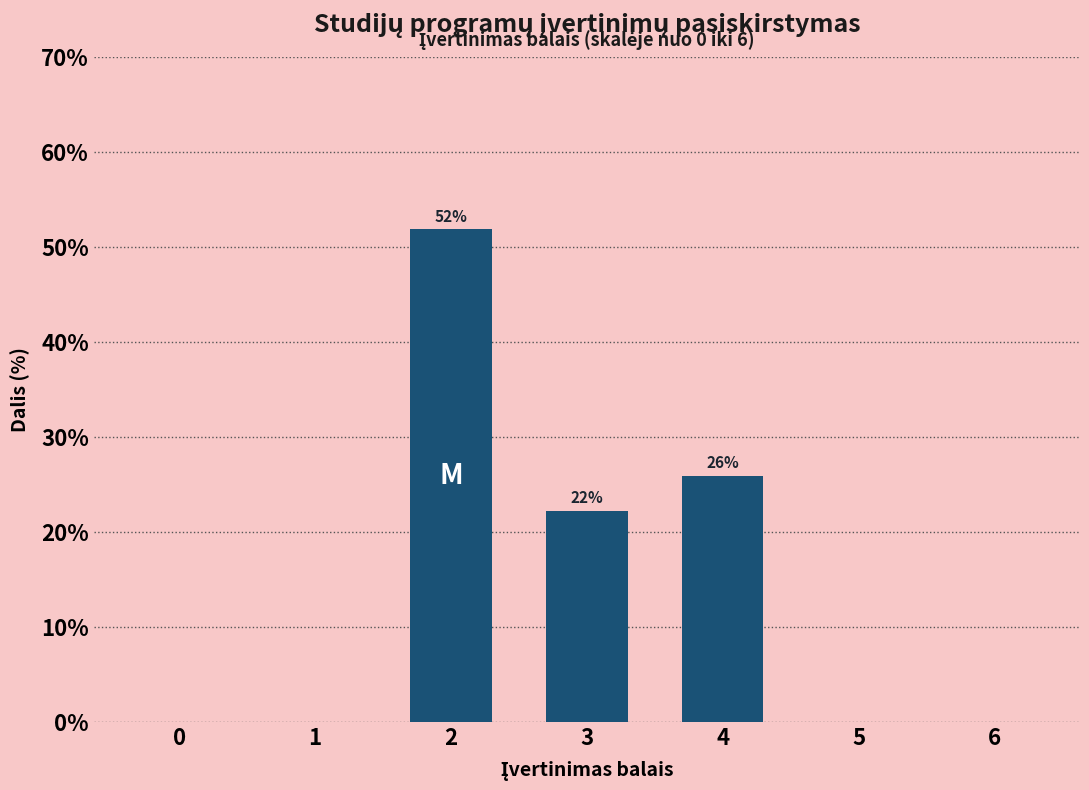

Reading left to right, transcribe all the data shown in this chart.

0=0.0	1=0.0	2=51.9	3=22.2	4=25.9	5=0.0	6=0.0